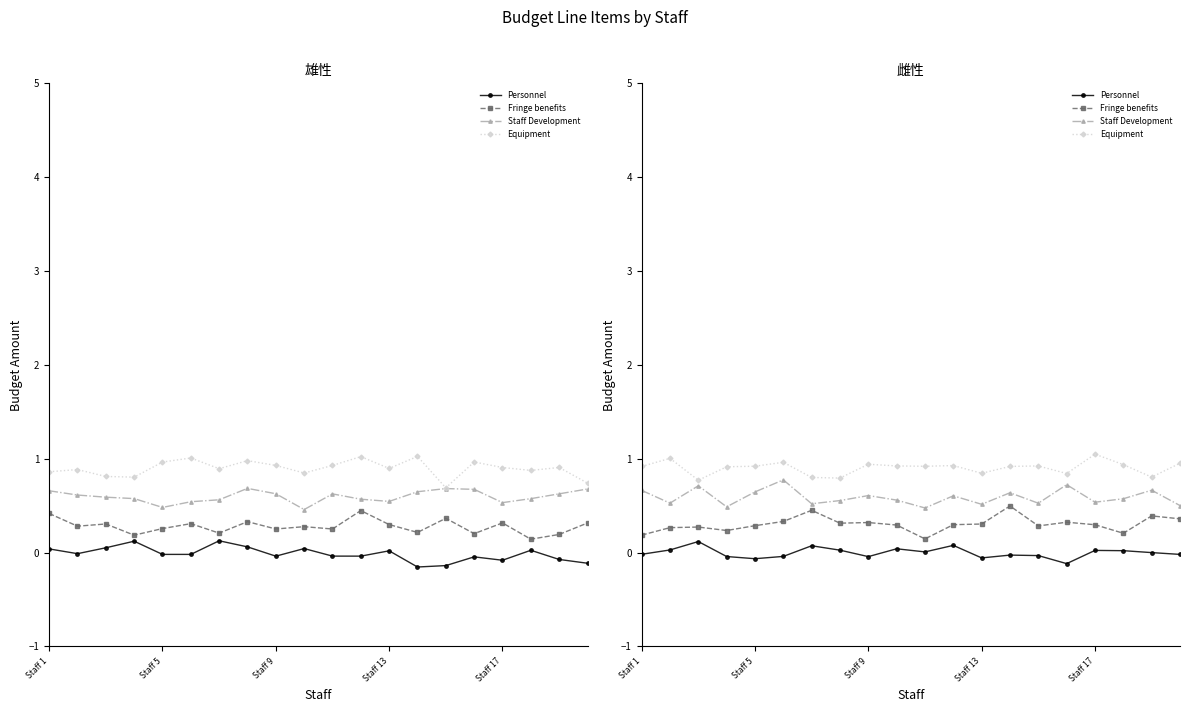

True or false: Personnel and Equipment intersect in this chart.

False